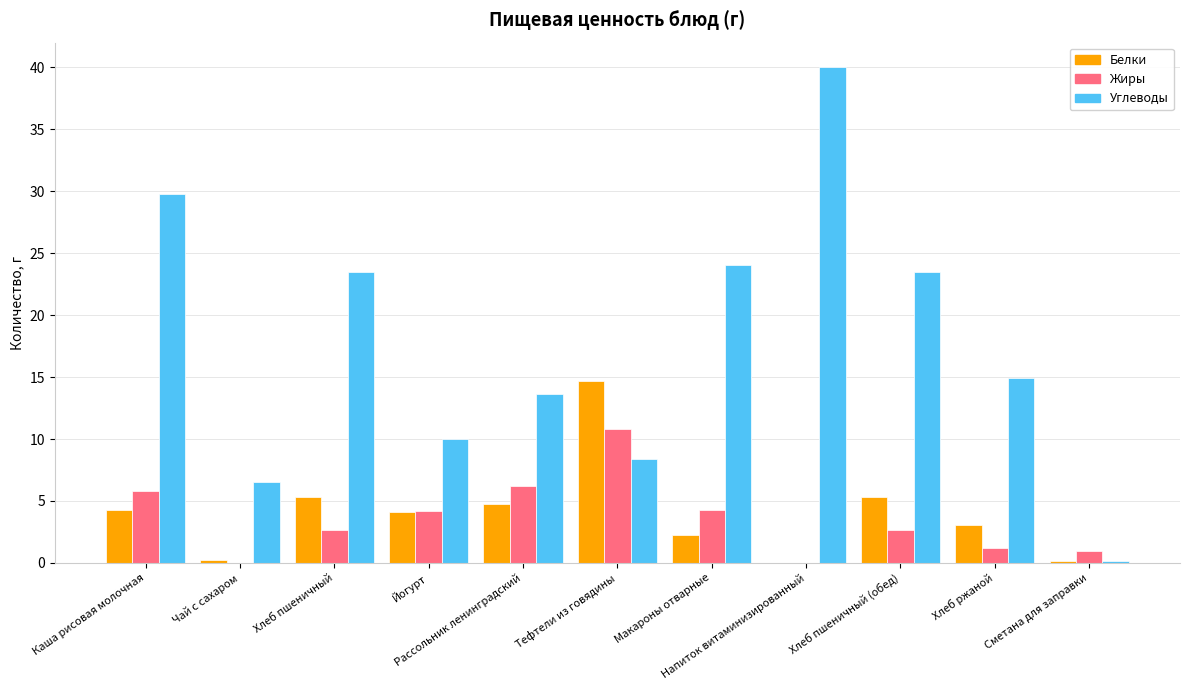

What is the sum of all Жиры values?

38.8